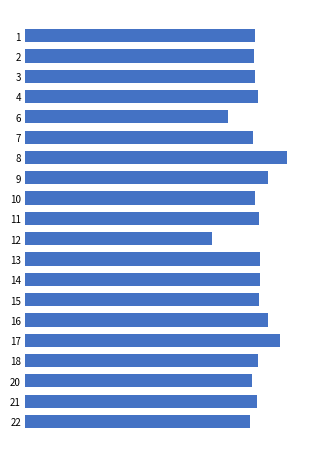

Count the number of data series in this chart.

1